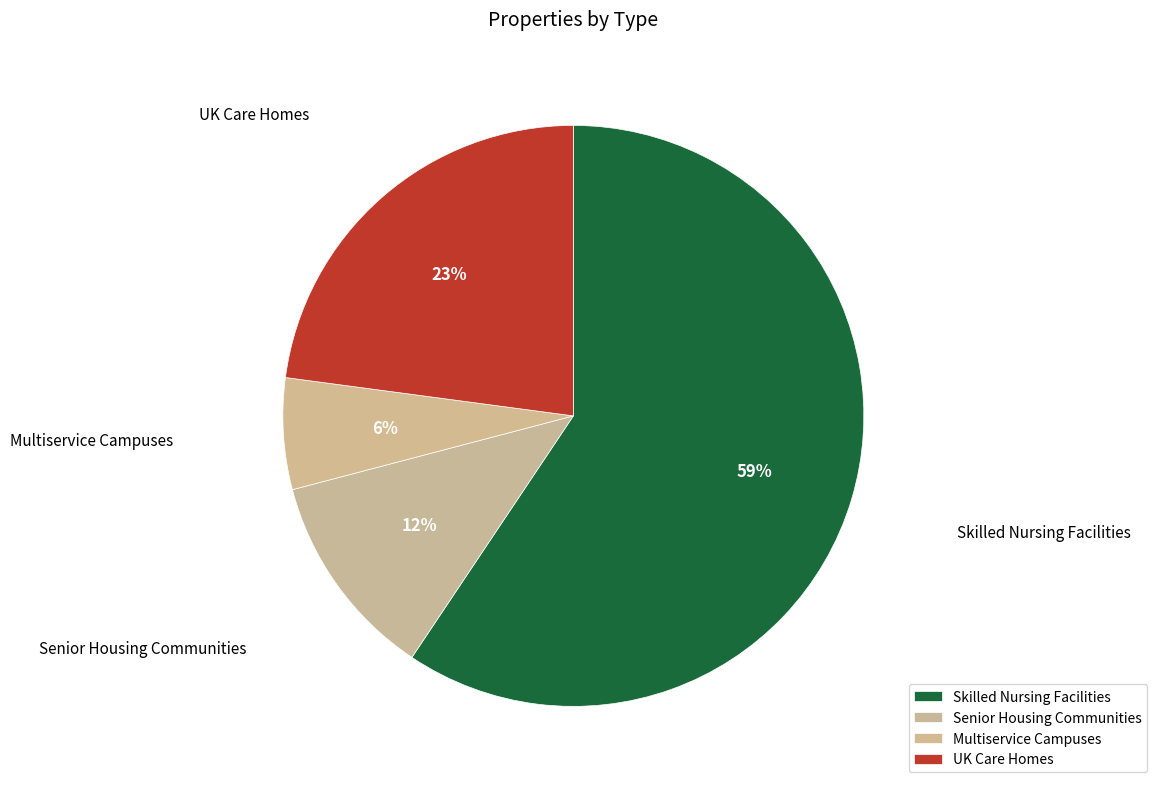

To the nearest percent, what is the combined percentage of Multiservice Campuses and UK Care Homes?

29%